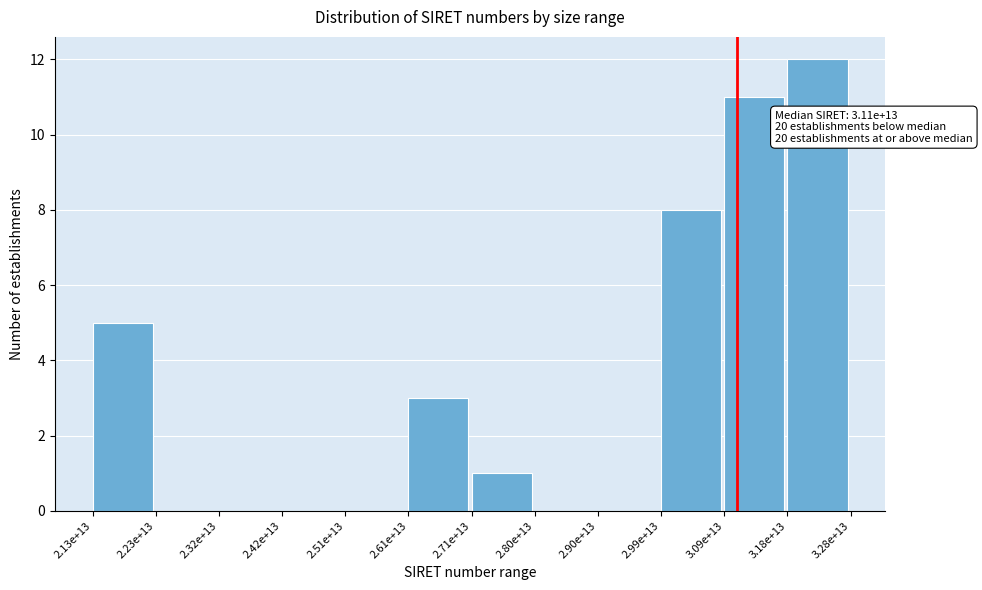

Reading right to left, list all the values displayed in this chart.

3.18e+13=12	3.09e+13=11	2.99e+13=8	2.90e+13=0	2.80e+13=0	2.71e+13=1	2.61e+13=3	2.51e+13=0	2.42e+13=0	2.32e+13=0	2.23e+13=0	2.13e+13=5